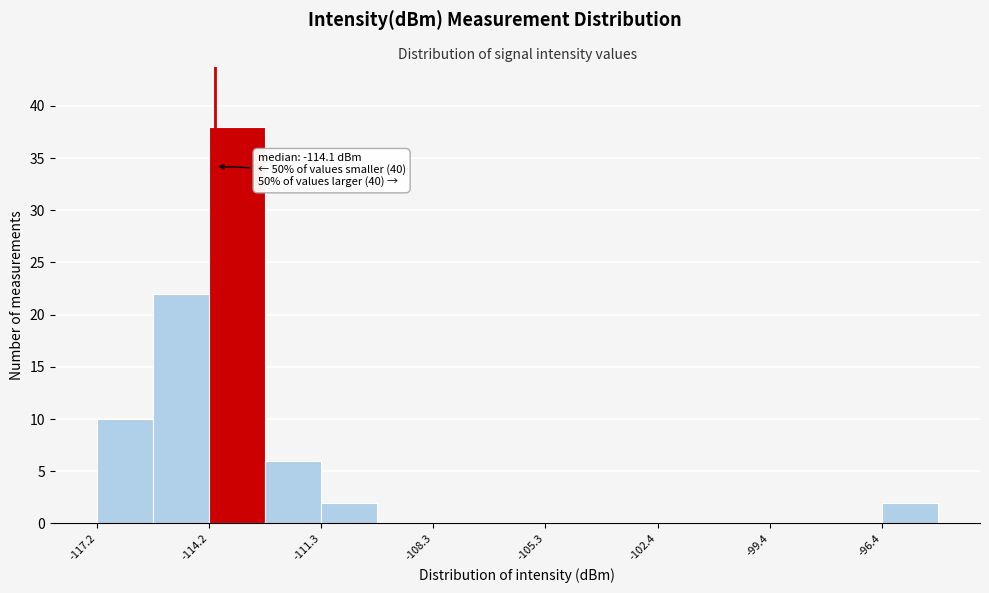

Around what value on the x-axis is the tallest bar? Give the approximate position of its centre, as read against the axis.

-113.5